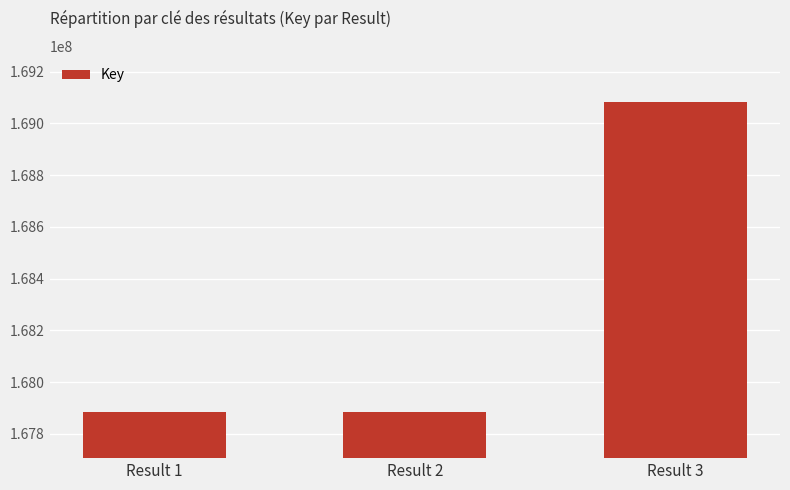

The value at Result 1 is 167885984. True or false?

True